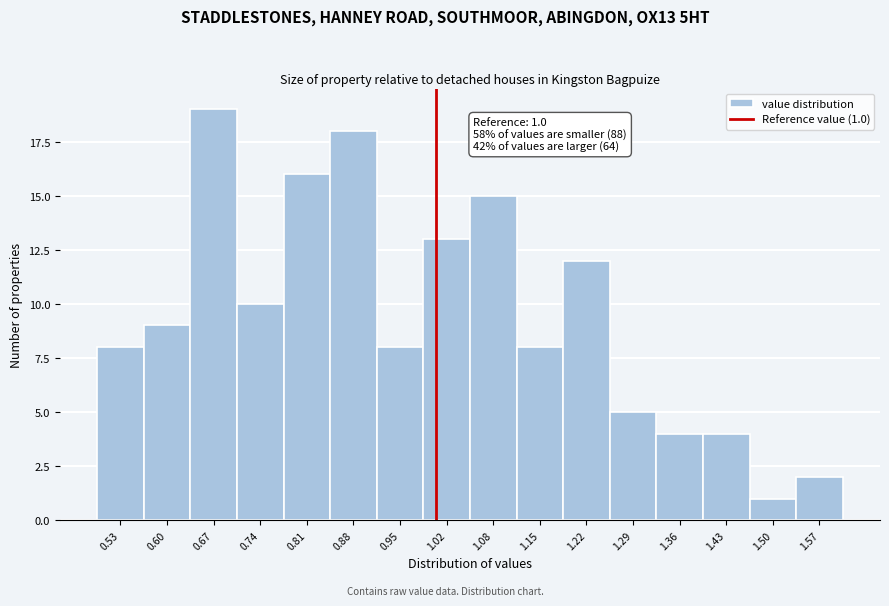

Which range on the x-axis has the tallest bar?

0.64 to 0.71